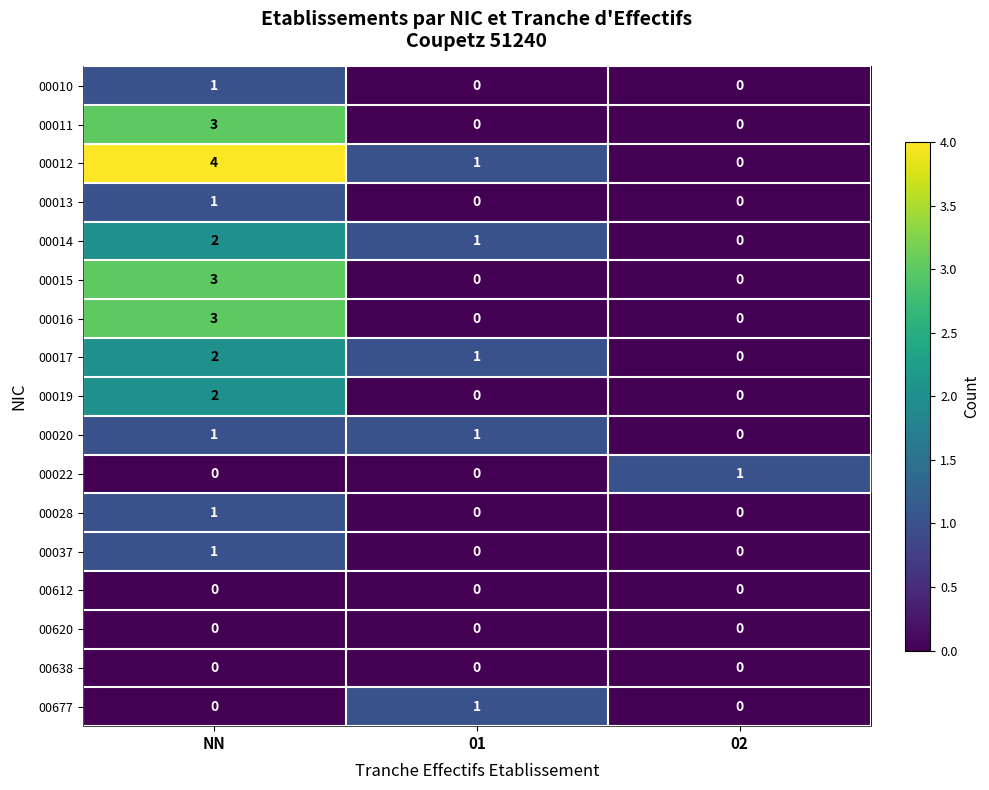

What is the spread (max minus min) of values at 02?

1